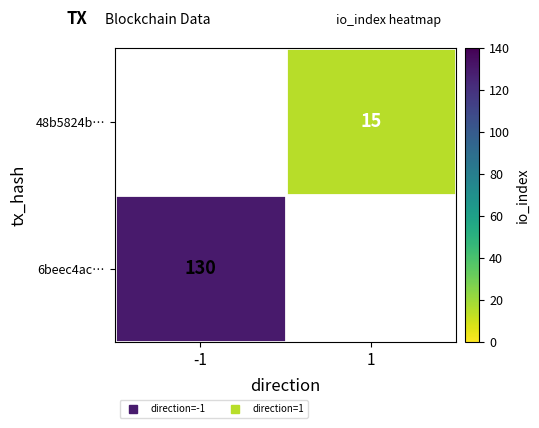

Is the value of 48b5824b… at 1 greater than the value of 6beec4ac… at -1?

No